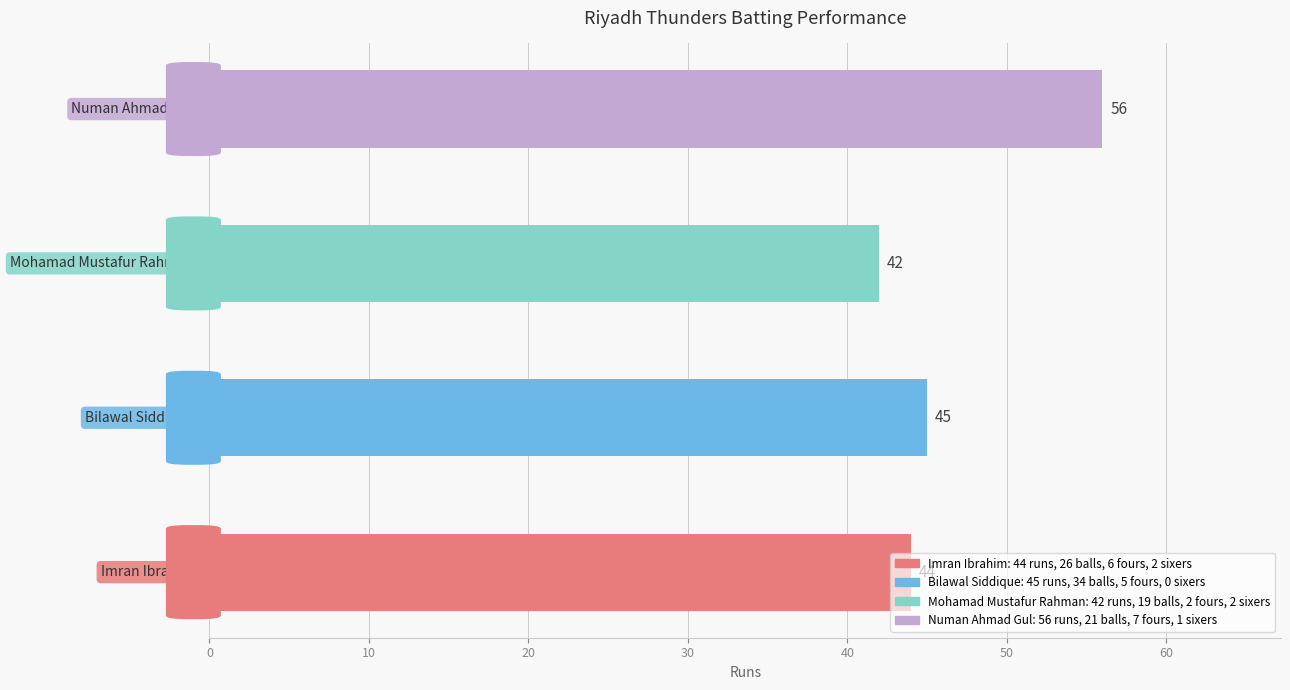

How many categories are shown in the chart?

4